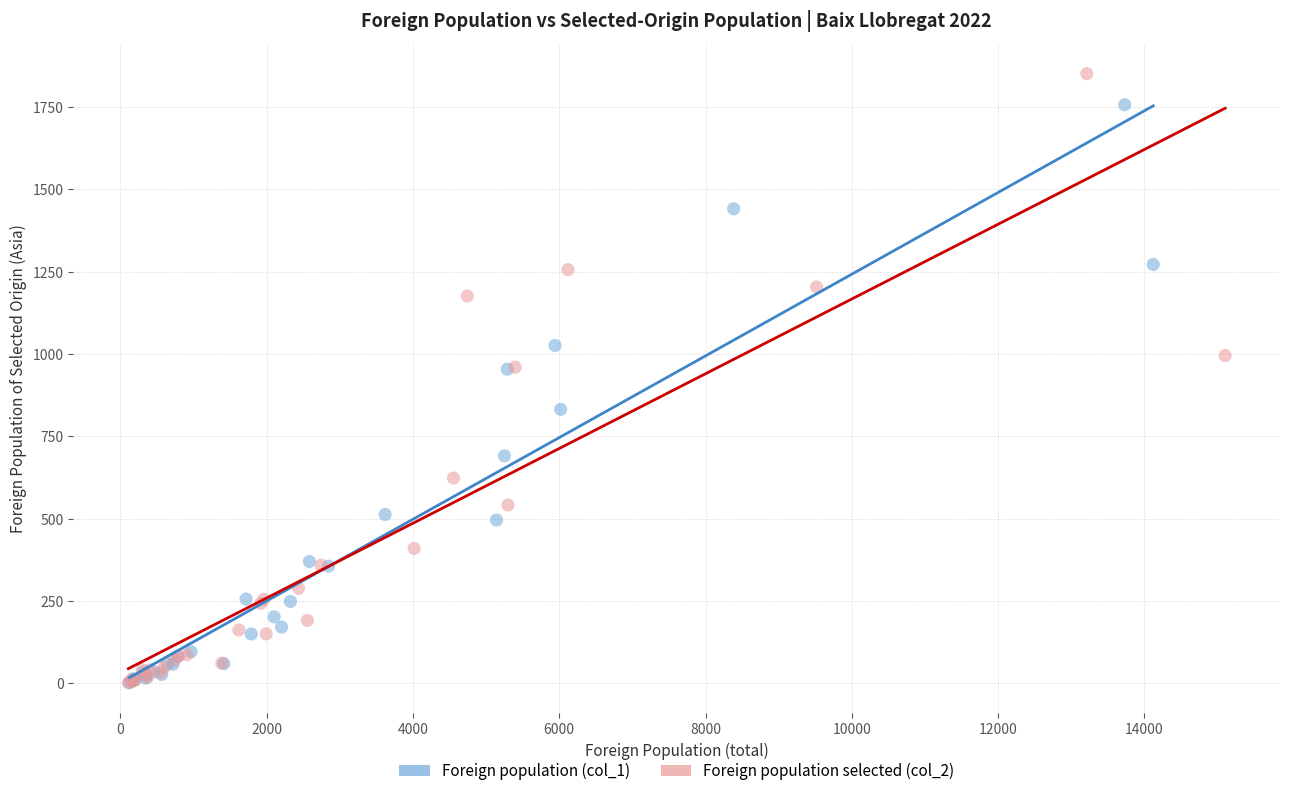

Which series has the largest Y range (max minus min)?

Foreign population selected (col_2)